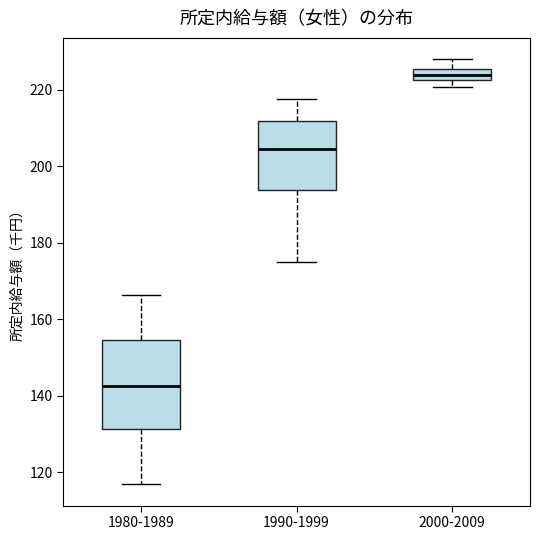

Which box's median line is the lowest?

1980-1989